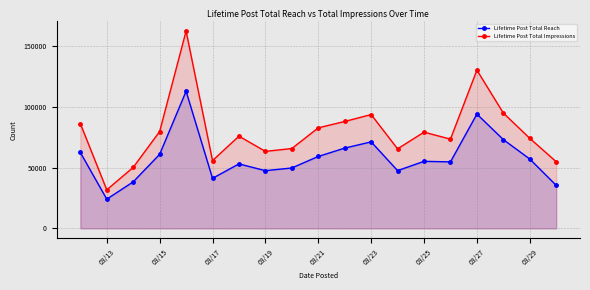

What is the difference between the maximum and second lowest values in the Lifetime Post Total Impressions series?

112210